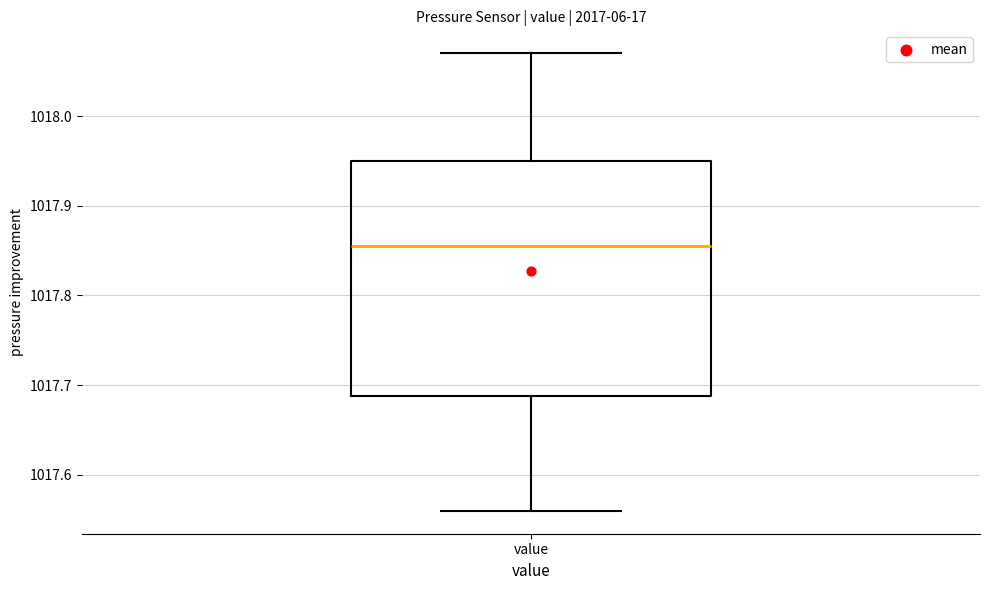

Transcribe this box plot: give where the median line is, the range the box spans, and where the two whiskers end, as read against the y-axis. The values are not printed on the chart, so give them approximately, as read against the axis.

median 1017.86, box 1017.69 to 1017.95, whiskers 1017.56 to 1018.07